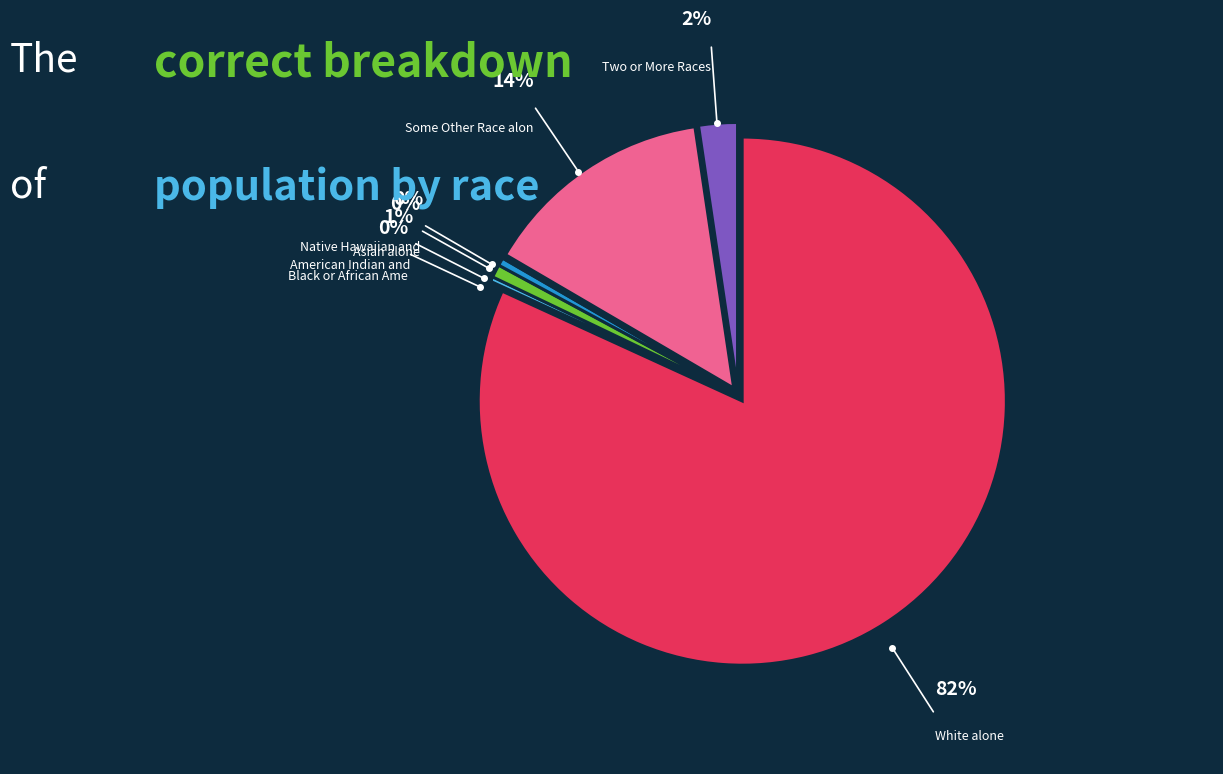

To the nearest percent, what is the average slice percentage?

14%